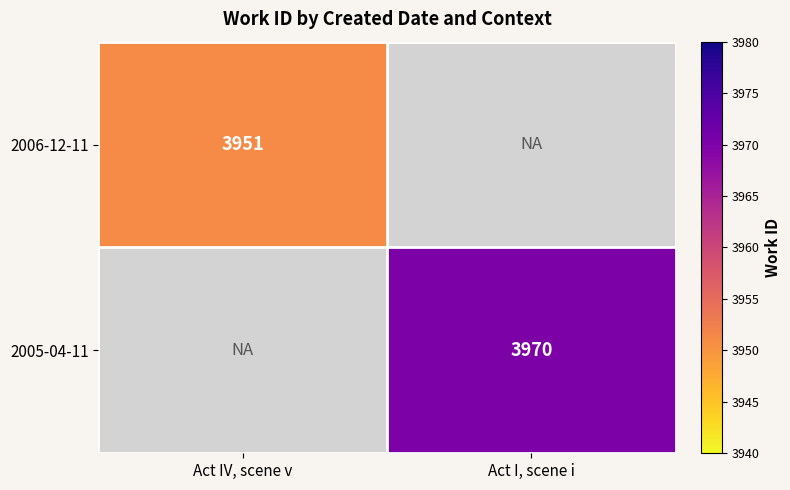

Is it true that 2005-04-11 equals 3970 at Act I, scene i?

True